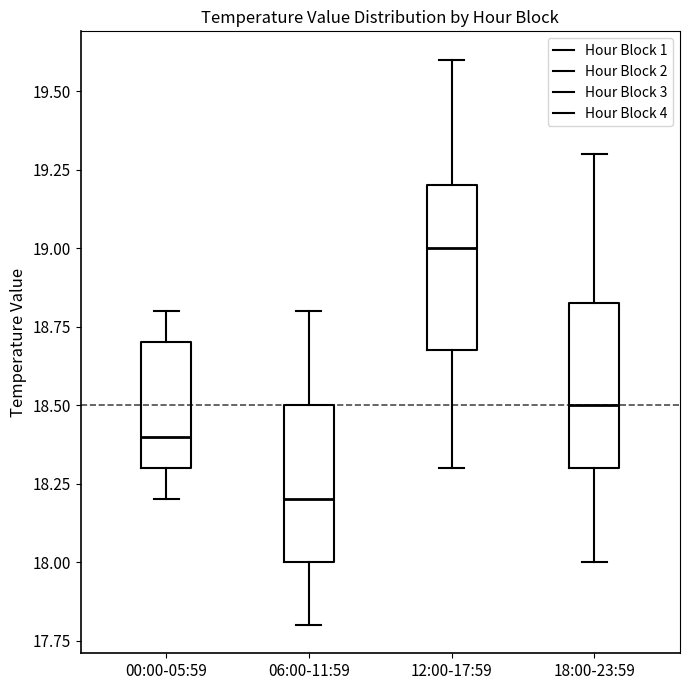

Reading left to right, read every box against the y-axis: the position of its median line, the range the box covers, and the ends of its whiskers. The values are not printed on the chart, so give them approximately, as read against the axis.

00:00-05:59: median 18.40, box 18.30 to 18.70, whiskers 18.20 to 18.80
06:00-11:59: median 18.20, box 18.00 to 18.50, whiskers 17.80 to 18.80
12:00-17:59: median 19.00, box 18.70 to 19.20, whiskers 18.30 to 19.60
18:00-23:59: median 18.50, box 18.30 to 18.85, whiskers 18.00 to 19.30